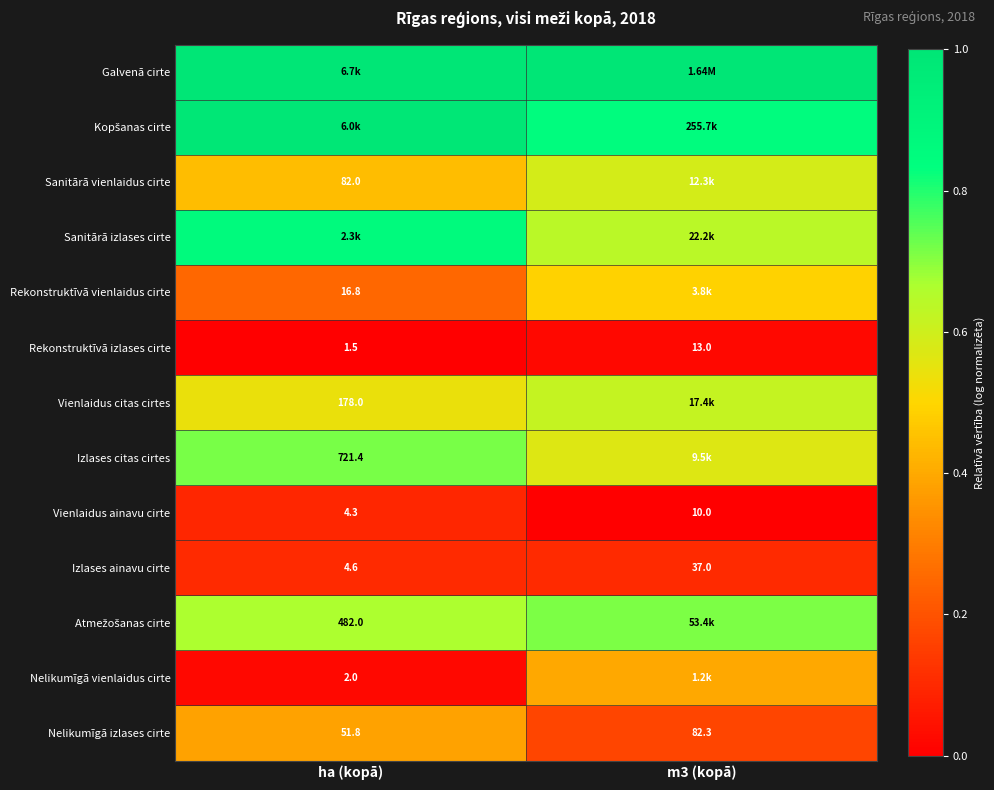

Where is Nelikumīgā izlases cirte nearest to the value 67?

ha (kopā)